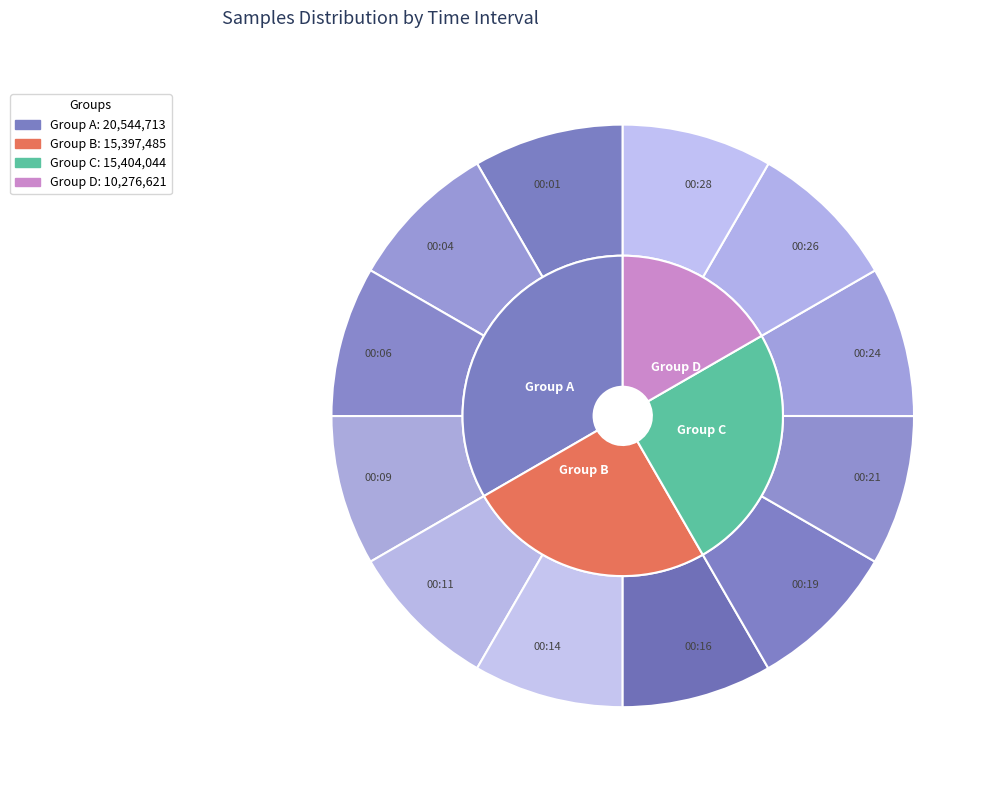

Which slice is the smallest?

00:11